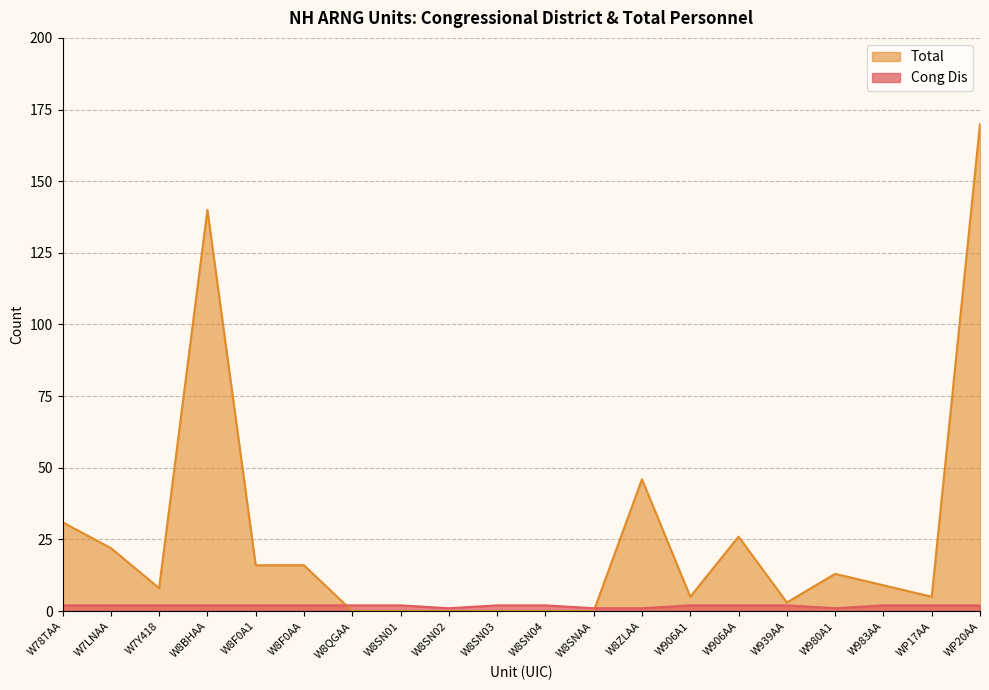

True or false: Total has a value of 5 at W7Y418.

False